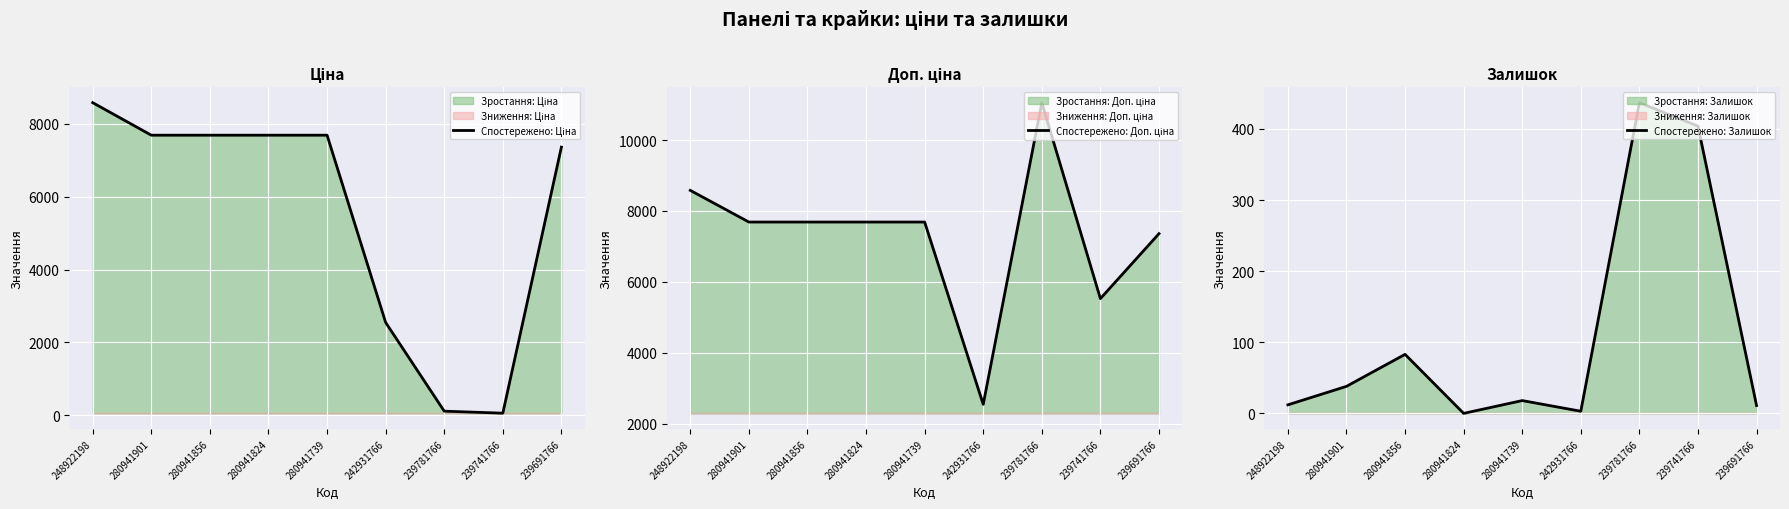

What is the greatest value displayed?

11055.0